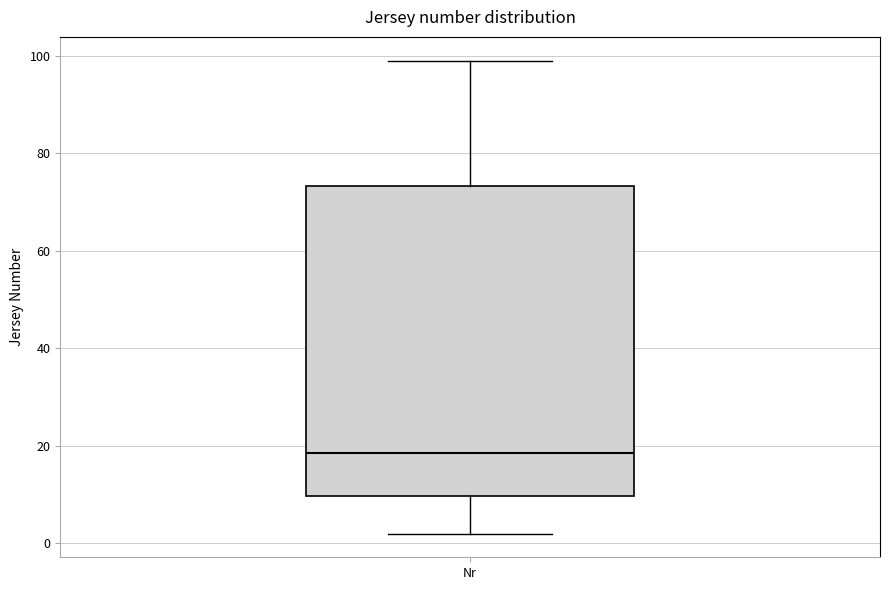

Where does the median line of the box for Nr sit on the y-axis? The values are not printed on the chart, so give them approximately, as read against the axis.

18